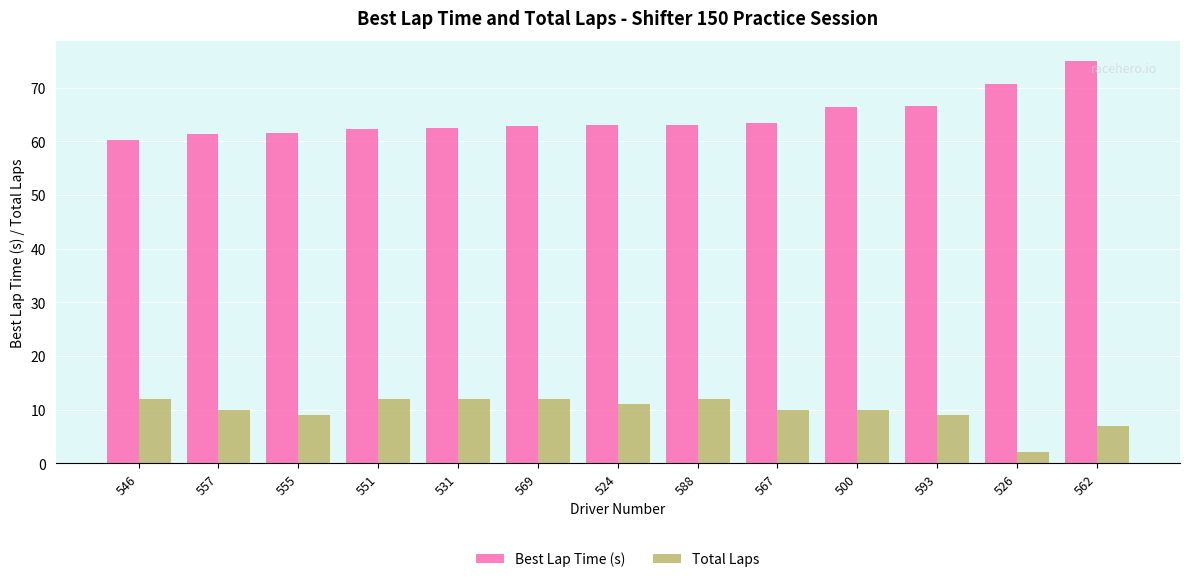

What is the spread (max minus min) of values at 524?

52.0